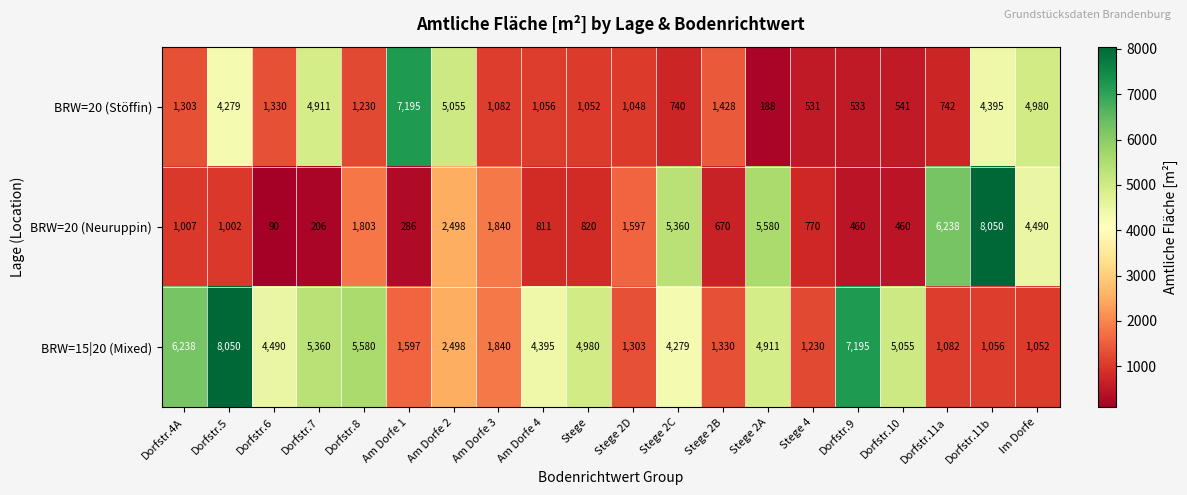

What is the total value across all series at Dorfstr.6?

5910